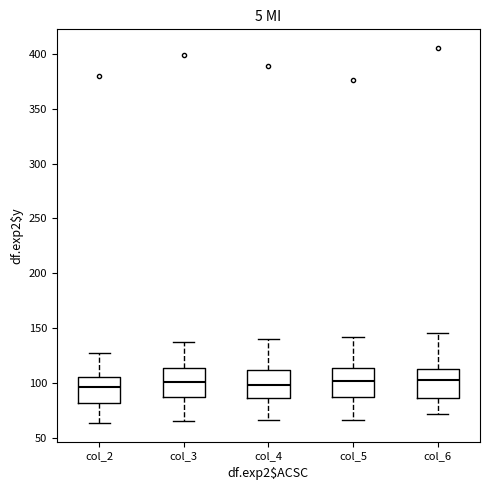

Reading left to right, transcribe this box plot: for each box, give where its median line is, the range the box spans, and where its two whiskers end, as read against the y-axis. The values are not printed on the chart, so give them approximately, as read against the axis.

col_2: median 95, box 80 to 105, whiskers 65 to 130
col_3: median 100, box 90 to 115, whiskers 65 to 140
col_4: median 100, box 85 to 110, whiskers 65 to 140
col_5: median 105, box 90 to 115, whiskers 65 to 140
col_6: median 105, box 85 to 115, whiskers 70 to 145